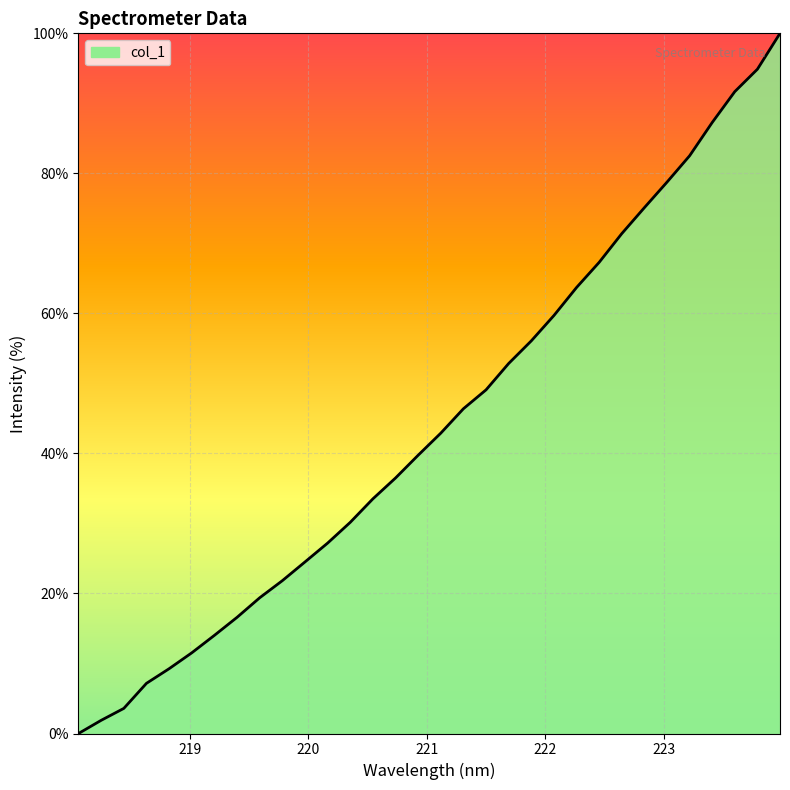

What is the greatest value displayed?

100.0